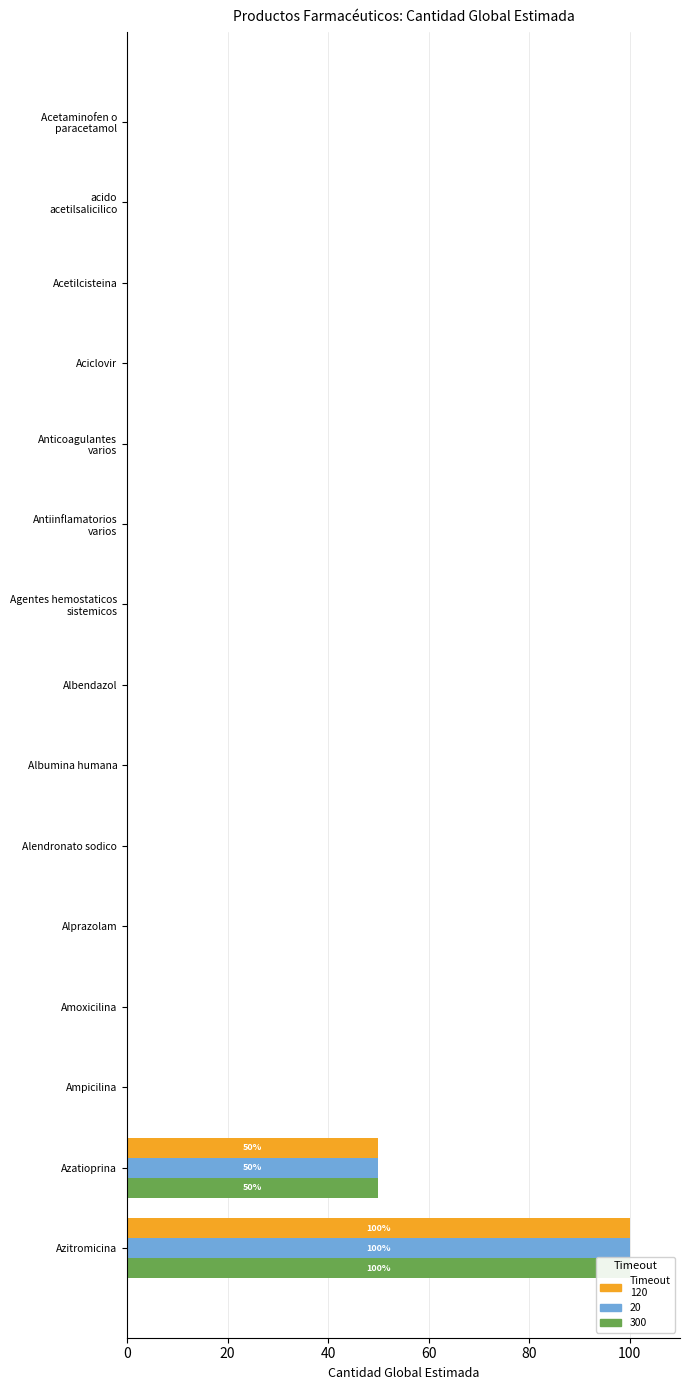

Where is 20 nearest to the value 50?

Azatioprina